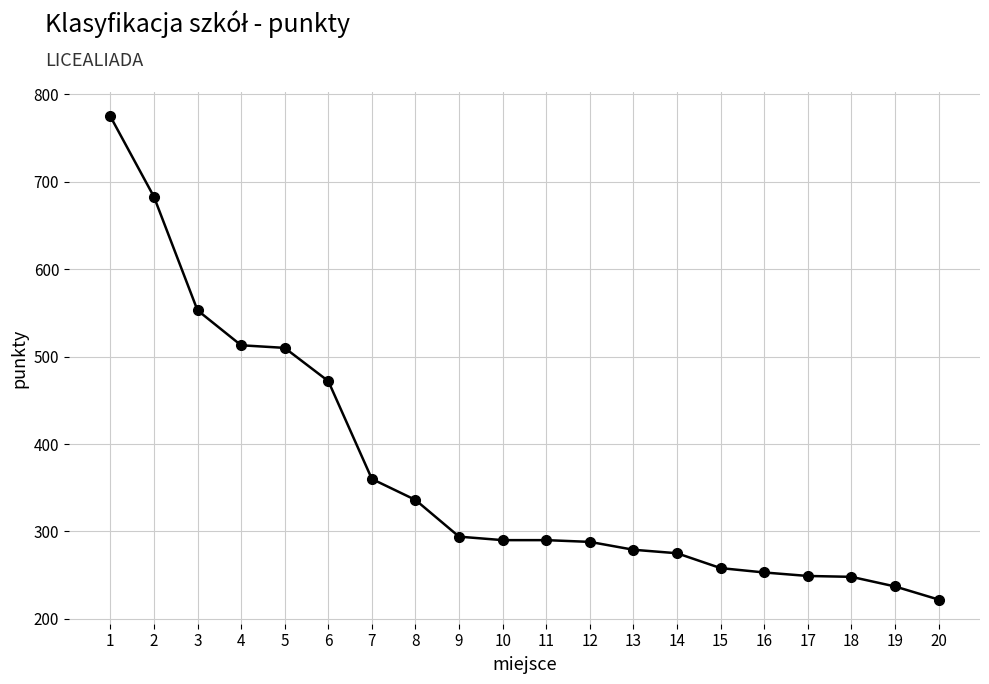

What is the minimum value shown in the chart?

222